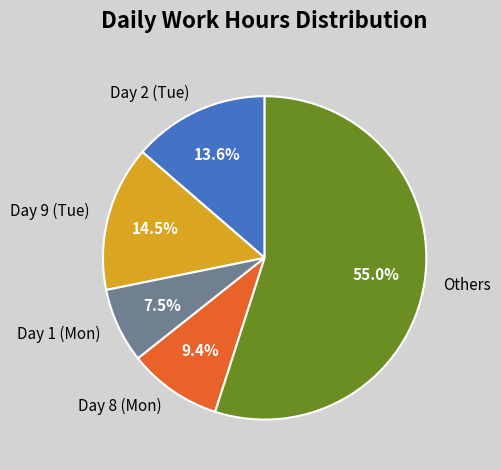

Which slice is the smallest?

Day 1 (Mon)